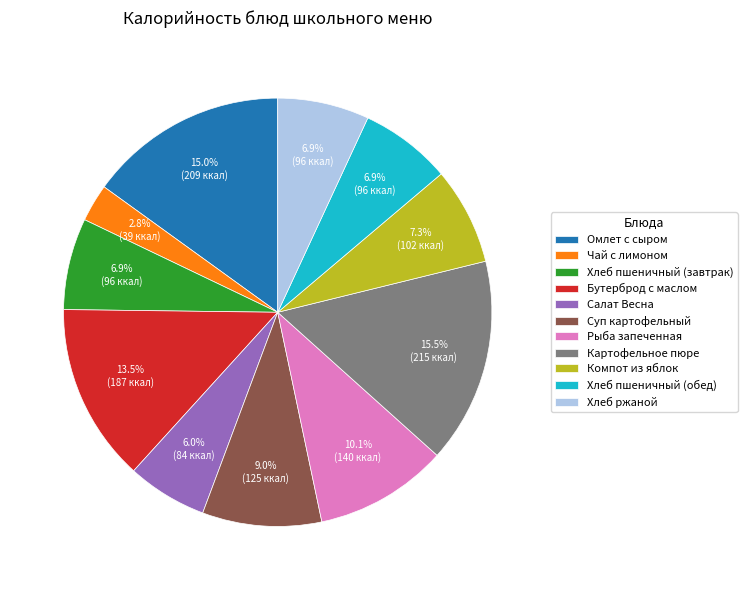

True or false: Хлеб пшеничный (обед) accounts for 7% of the total.

True